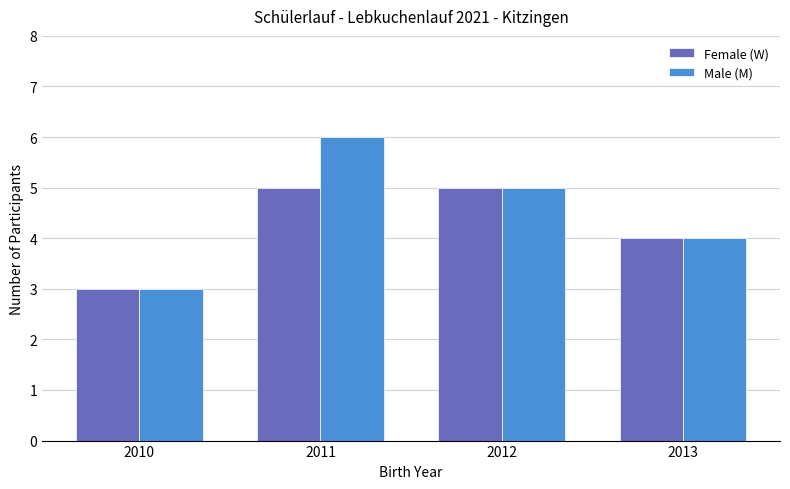

Which series has the widest spread of values?

Male (M)